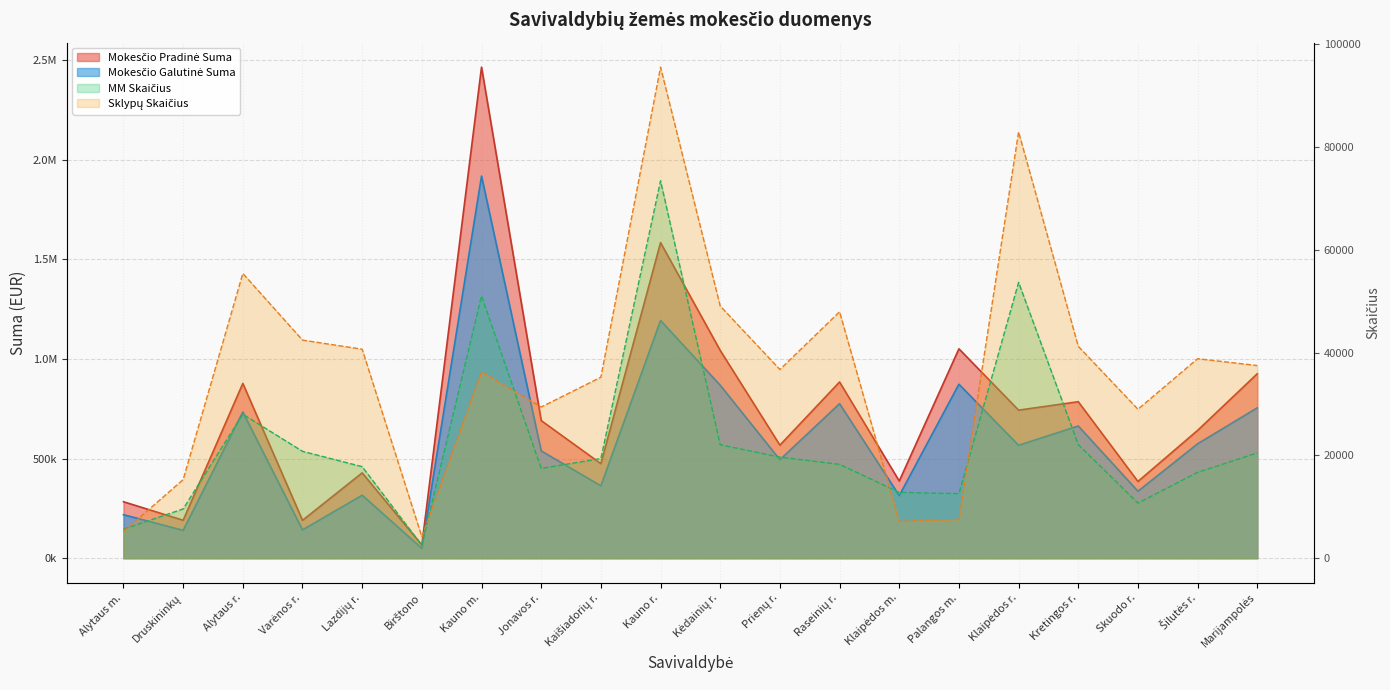

What is the label of the 2nd point from the right?

Šilutės r.